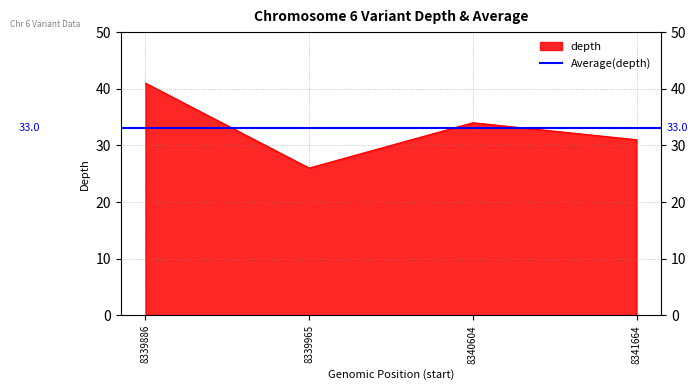

At which label does the data first exceed 34?

8339886